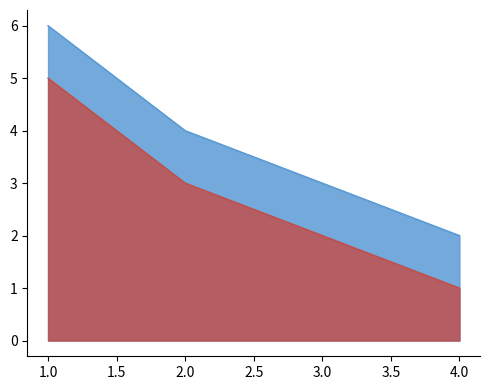

What is the spread (max minus min) of values at 3.0?

1